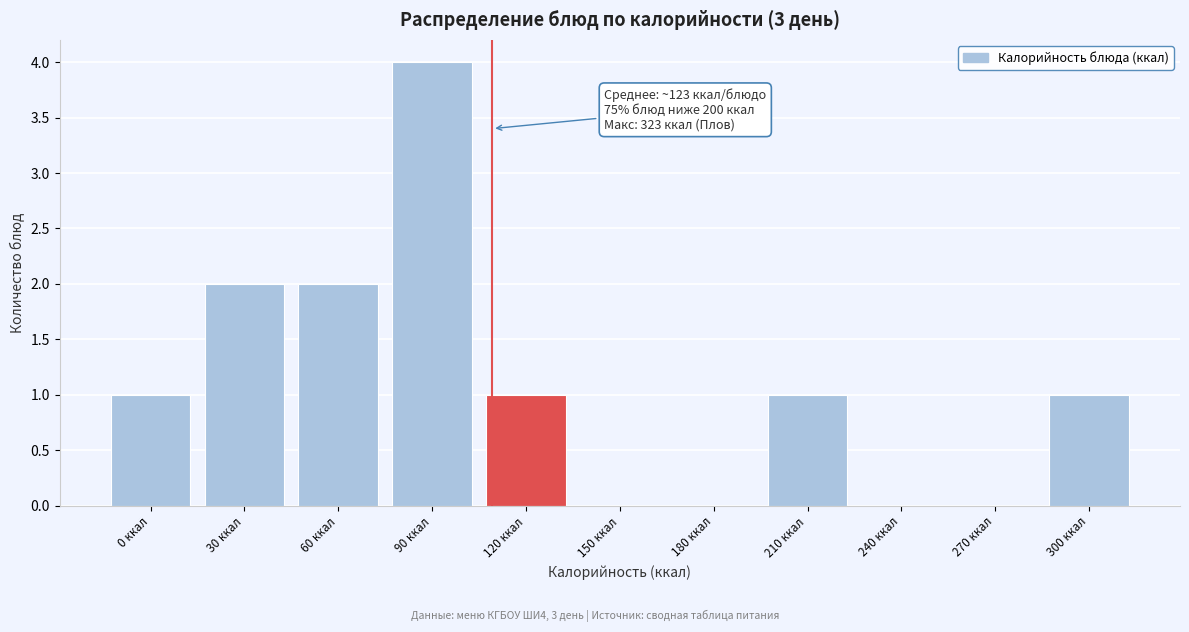

Reading left to right, extract all data points from this chart.

0 ккал=1	30 ккал=2	60 ккал=2	90 ккал=4	120 ккал=1	150 ккал=0	180 ккал=0	210 ккал=1	240 ккал=0	270 ккал=0	300 ккал=1